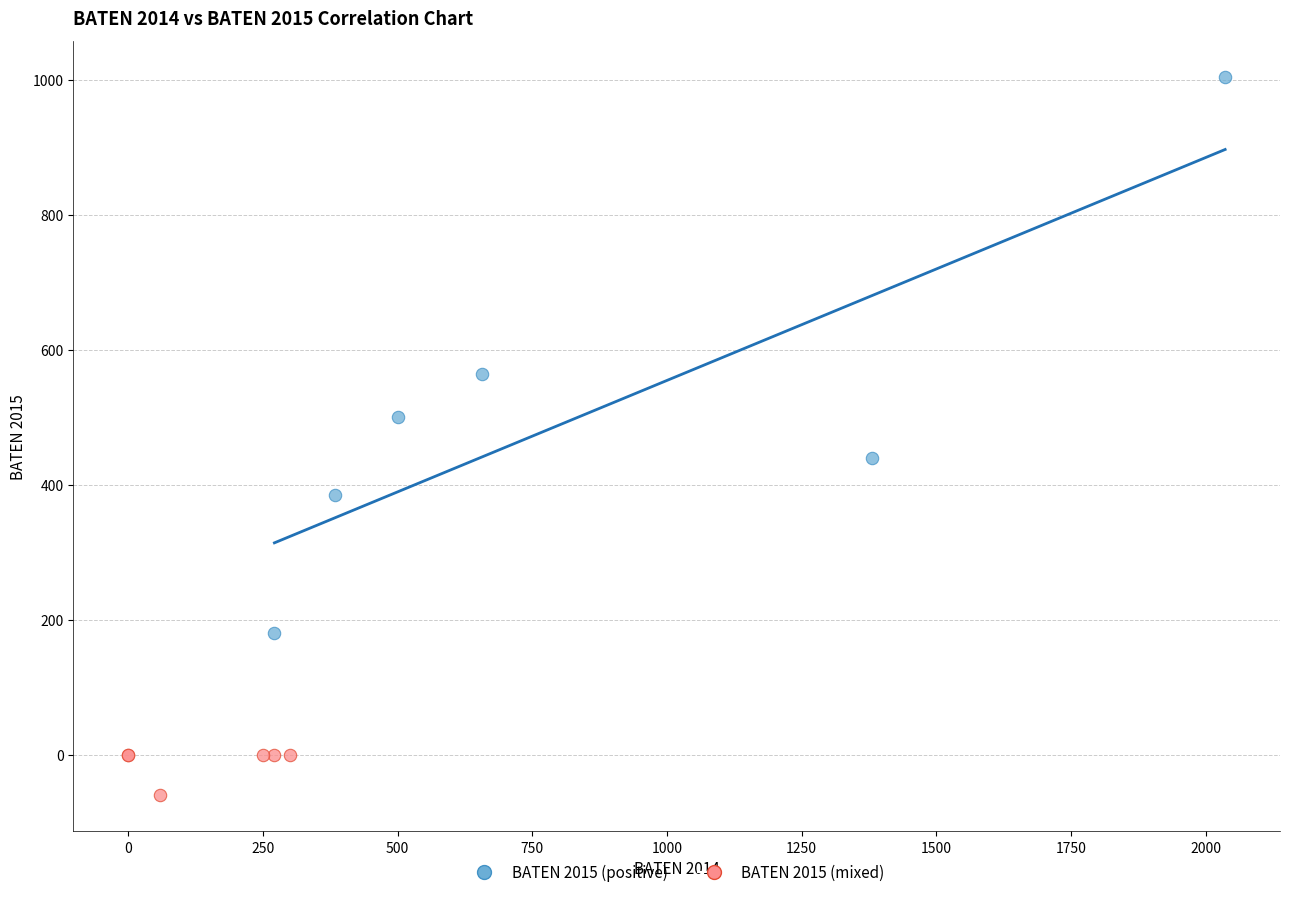

Which series has the largest Y range (max minus min)?

BATEN 2015 (positive)